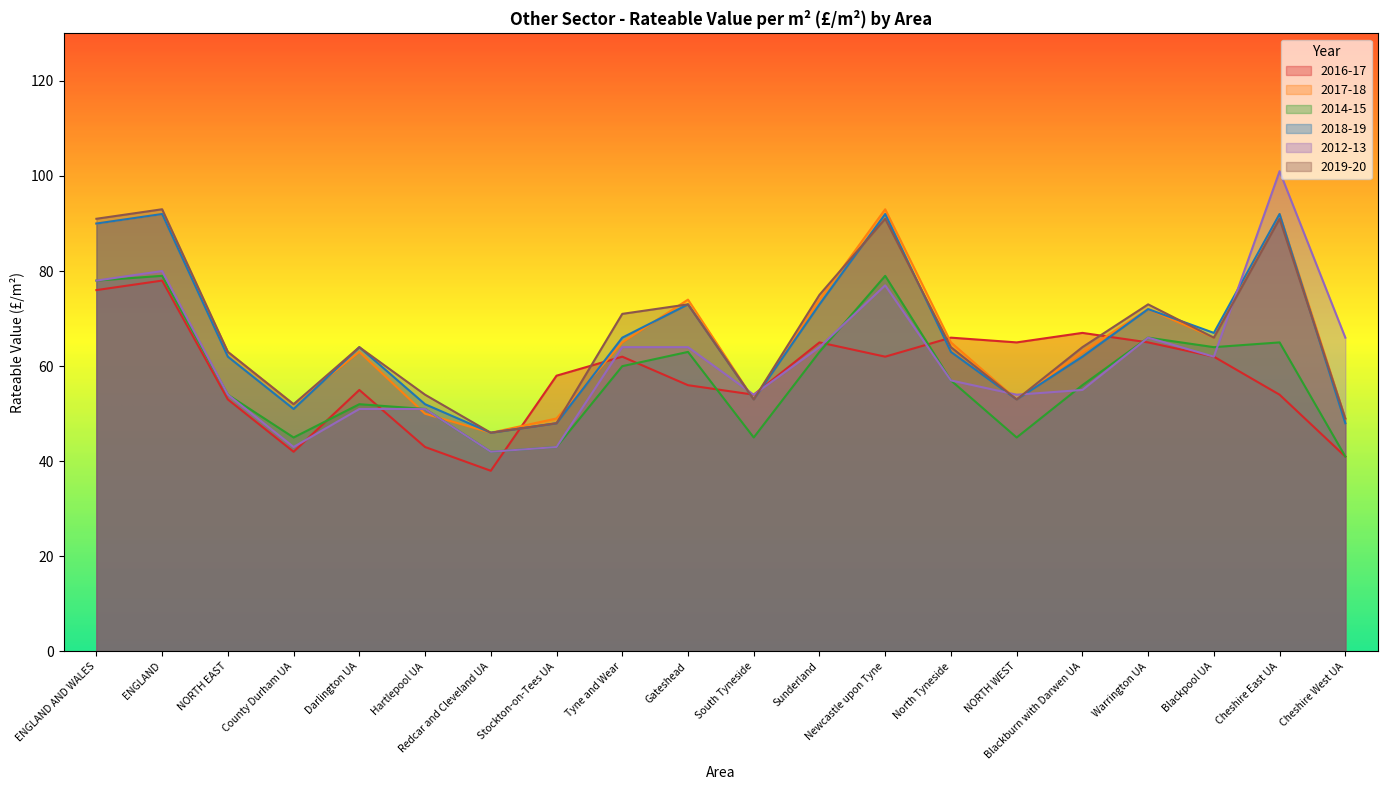

Count the number of categories in the chart.

20